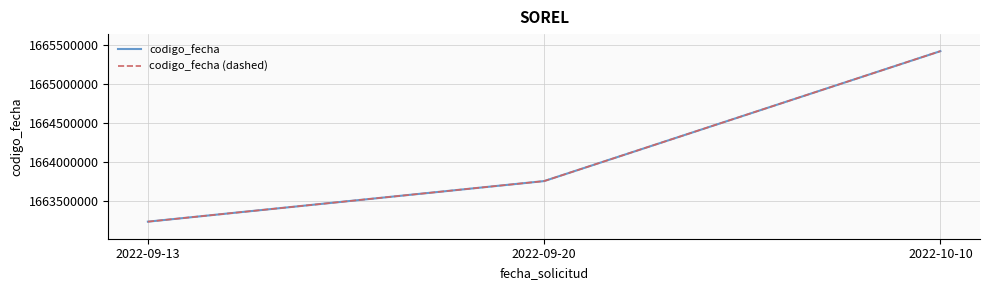

Does the chart display data point markers on the line(s)?

No